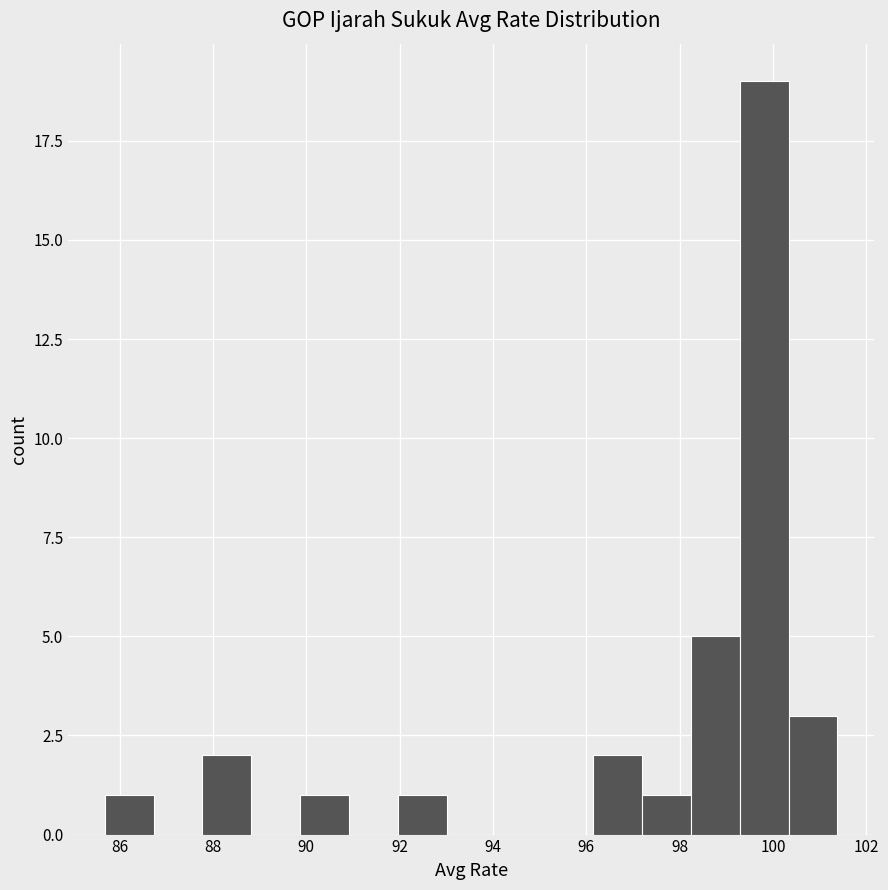

What is the height of the bar covering 87.8 to 88.8 on the x-axis? Neither the bar edges nor the heights are printed on the chart, so give them approximately, as read against the axes.

2